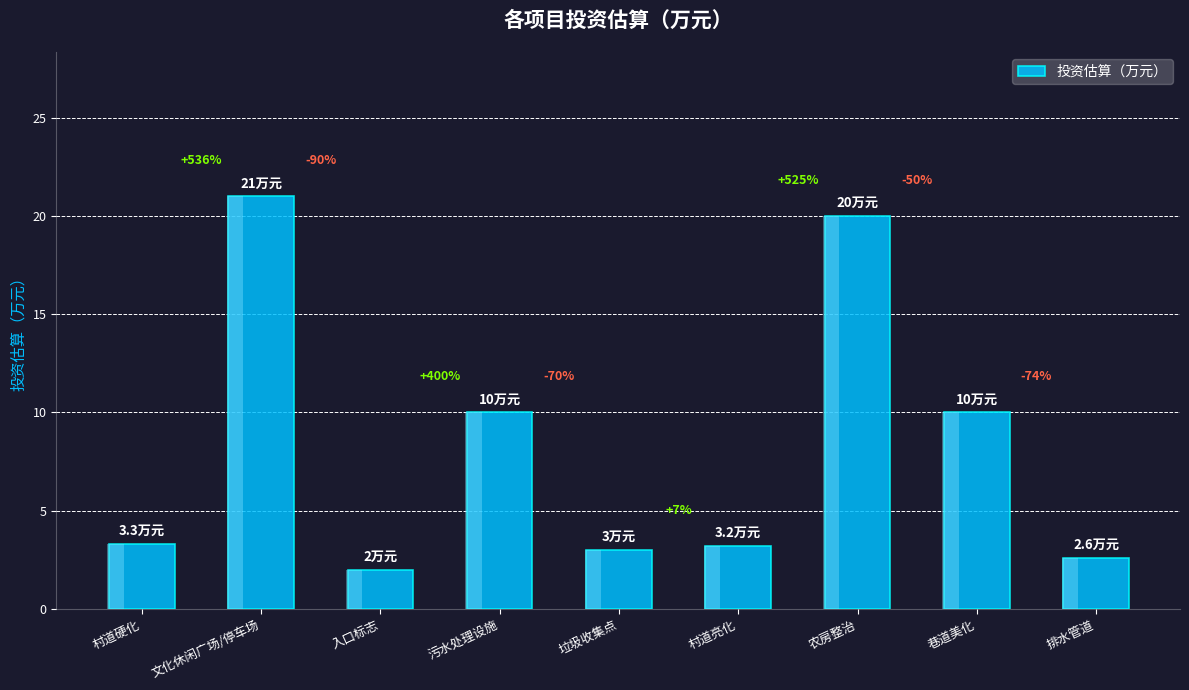

What is the difference between the values at 垃圾收集点 and 文化休闲广场/停车场?

18.0